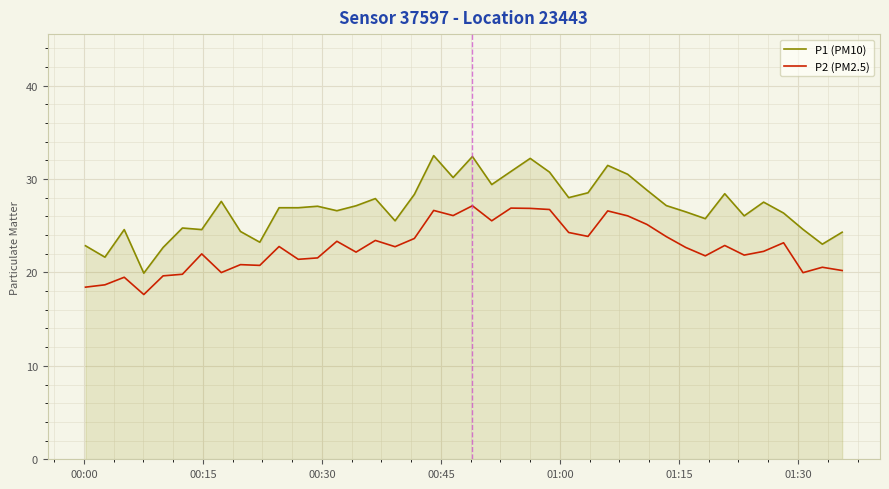

Which series has the largest total across all categories?

P1 (PM10)